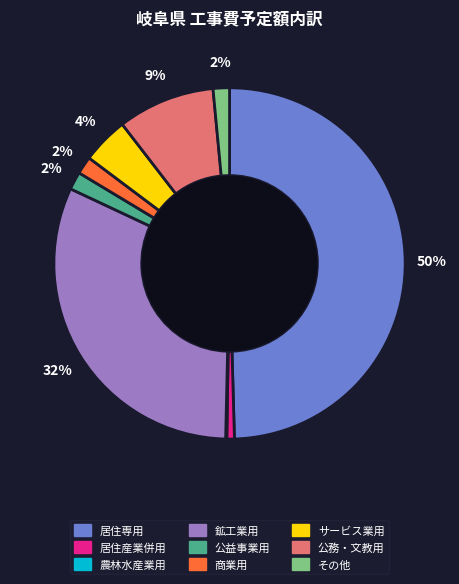

What percentage is the その他 slice, to the nearest percent?

2%